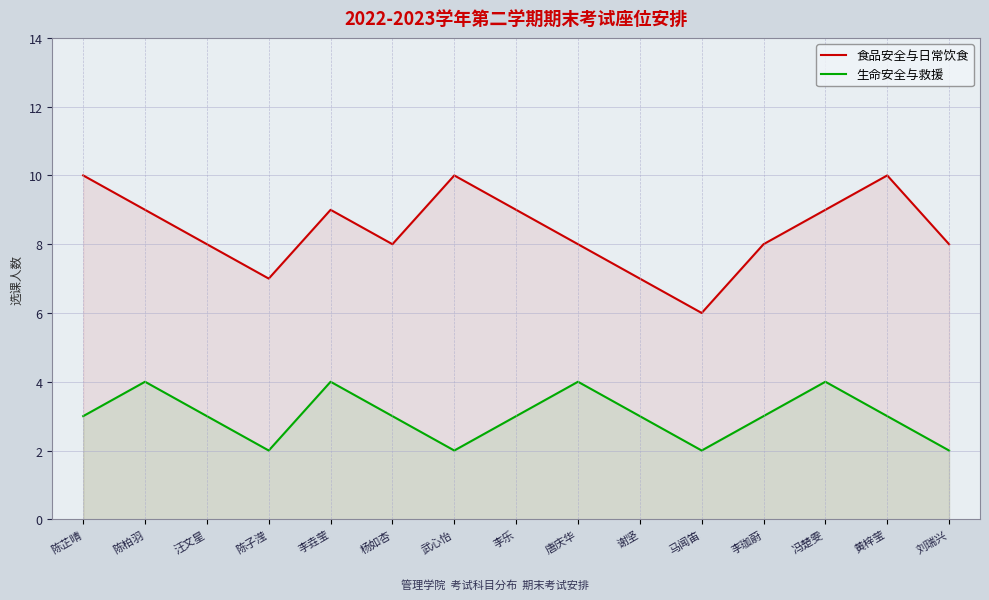

True or false: 食品安全与日常饮食 and 生命安全与救援 cross at least once.

False